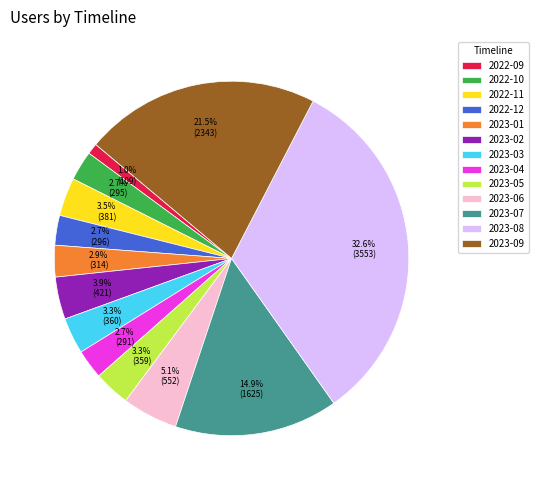

Do 2023-04 and 2023-01 together represent more than half of the pie?

No